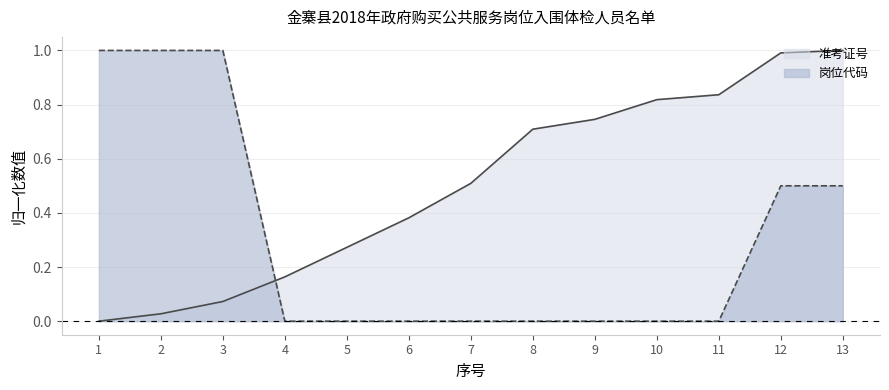

What is the sum of all 准考证号 values?

6.5